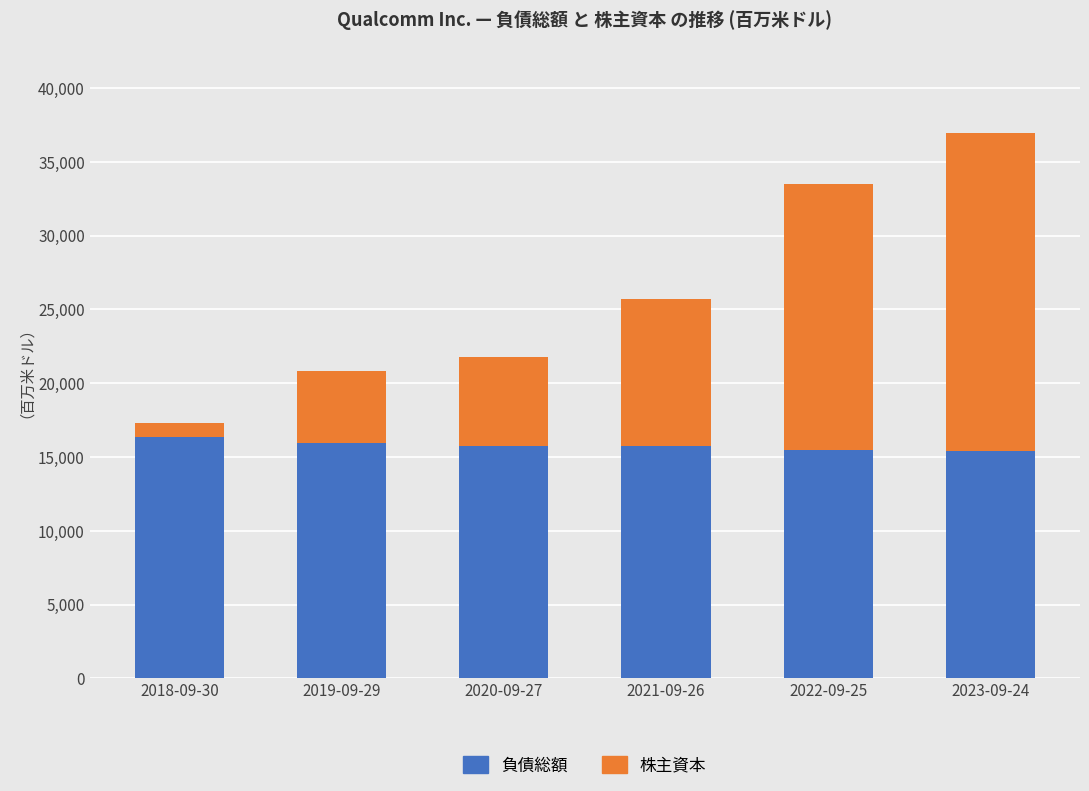

At which label does 負債総額 first exceed 15745?

2018-09-30